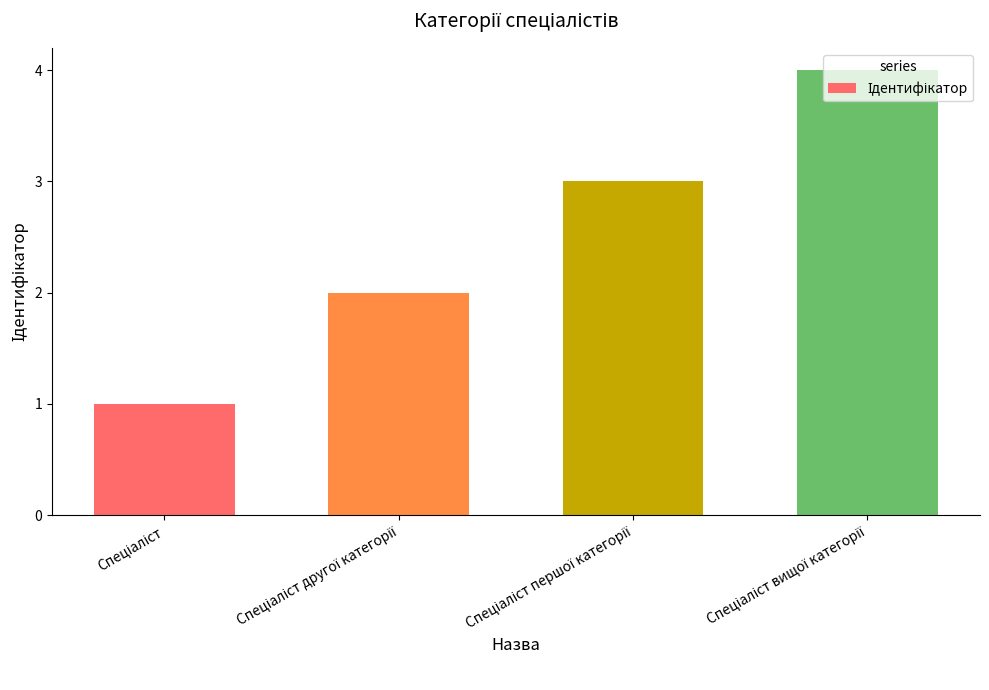

What is the sum of all values?

10